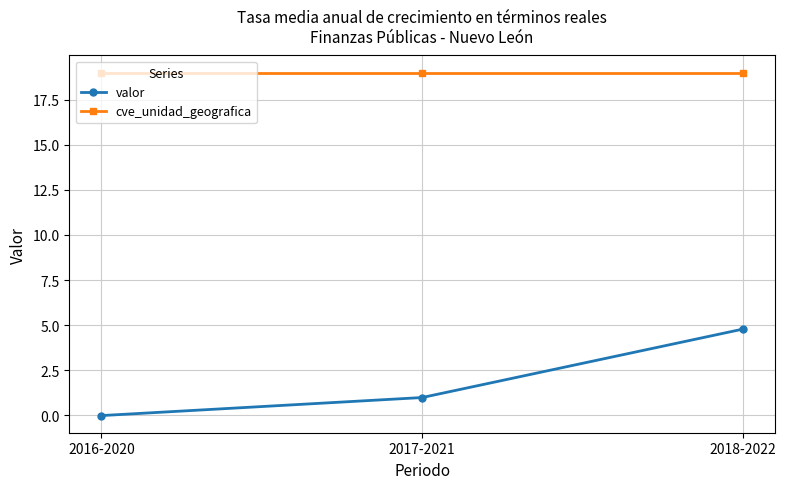

How many lines are shown in the chart?

2